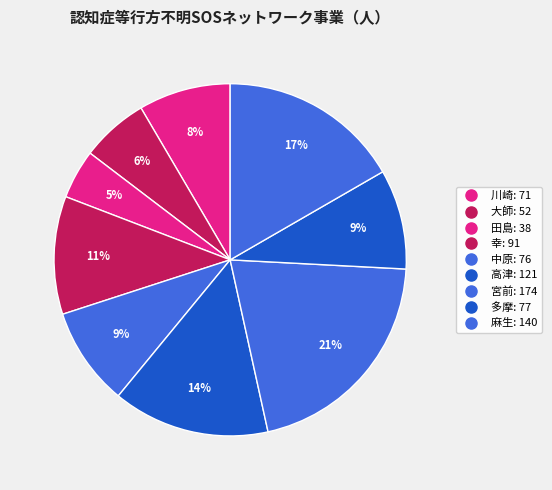

Is it true that 川崎 is 8% of the pie?

True